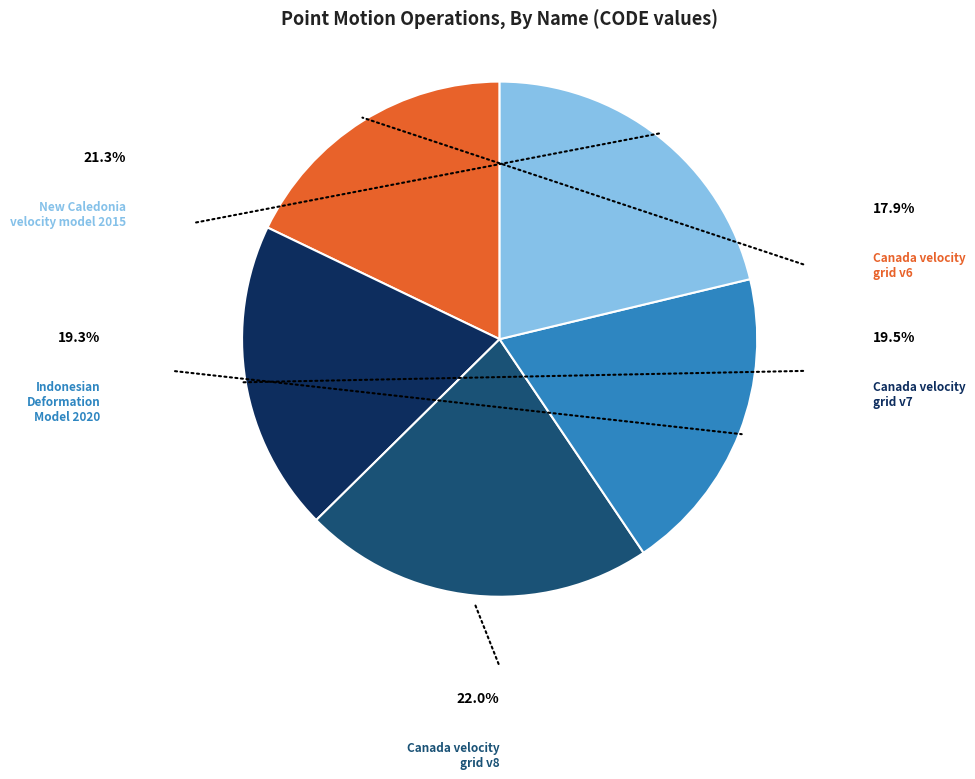

Is there any slice that represents more than half of the pie?

No